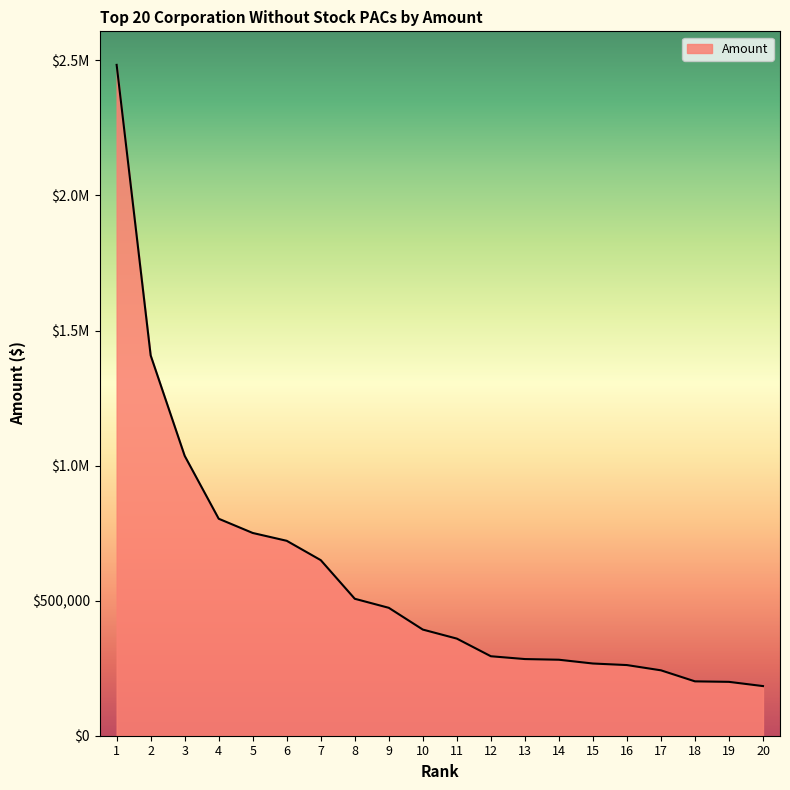

Does the chart have visible grid lines?

No